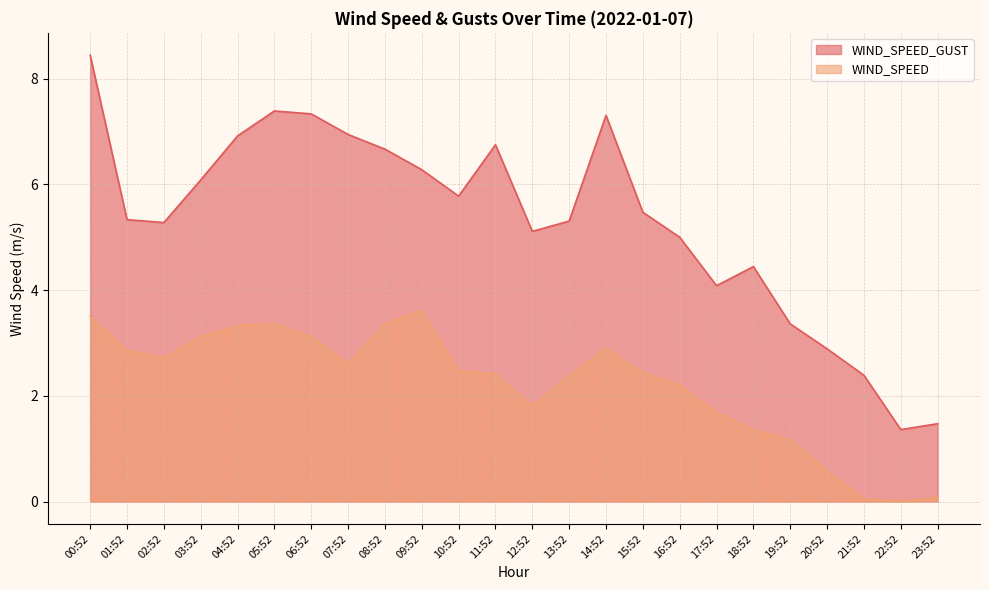

What is the label of the 12th point from the left?

11:52